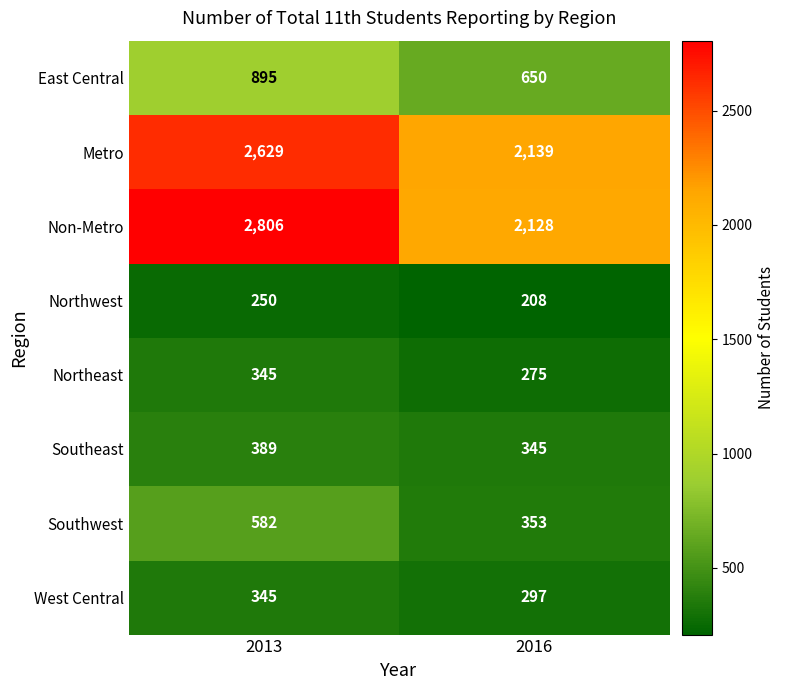

What is the difference between the highest and lowest values at 2016?

1931